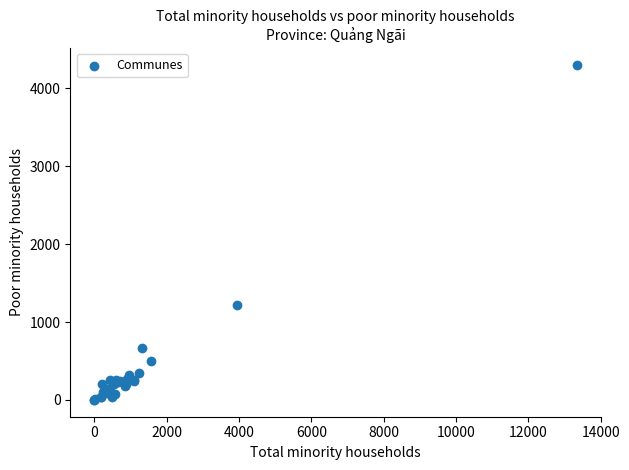

What Y value in the scatter plot is closest to 2151?

1222